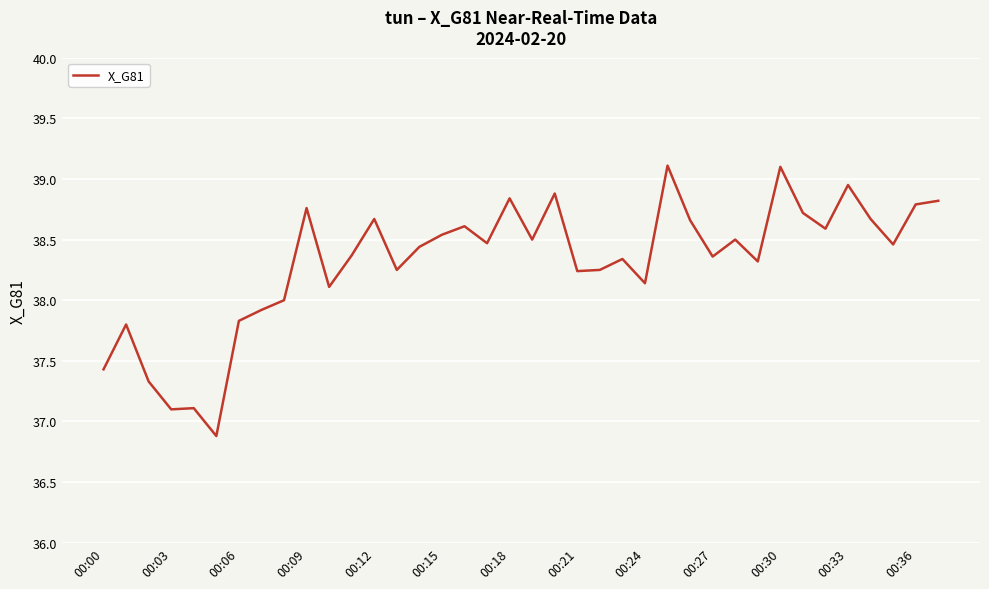

What is the minimum value shown in the chart?

36.9